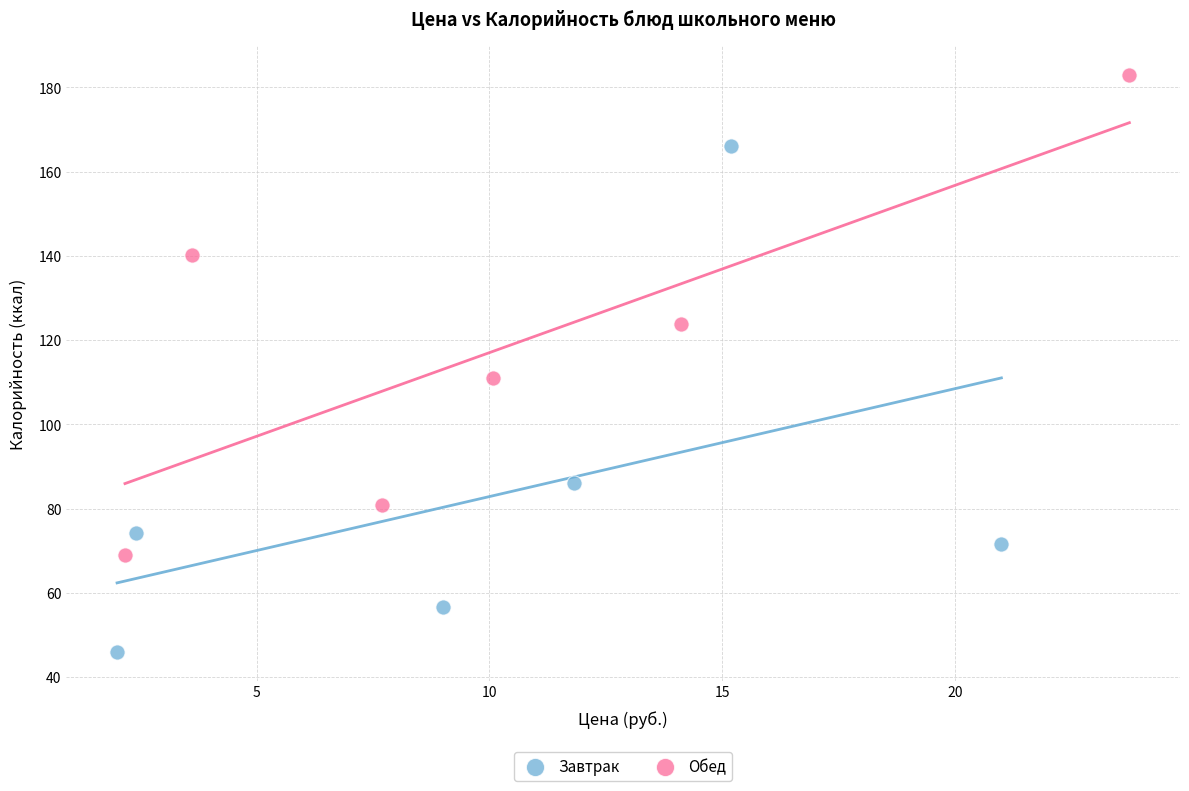

What are all the series names shown in the legend?

Завтрак, Обед